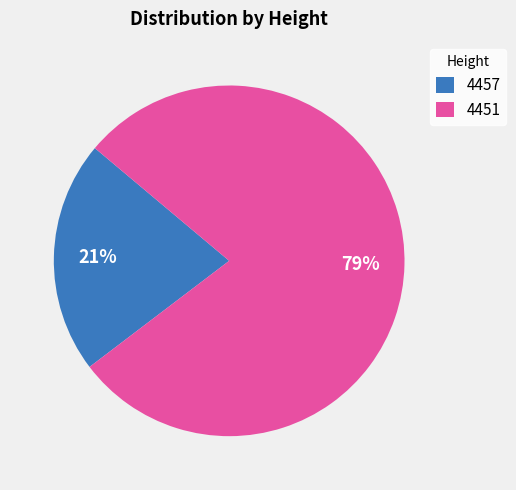

Between 4451 and 4457, which is larger?

4451